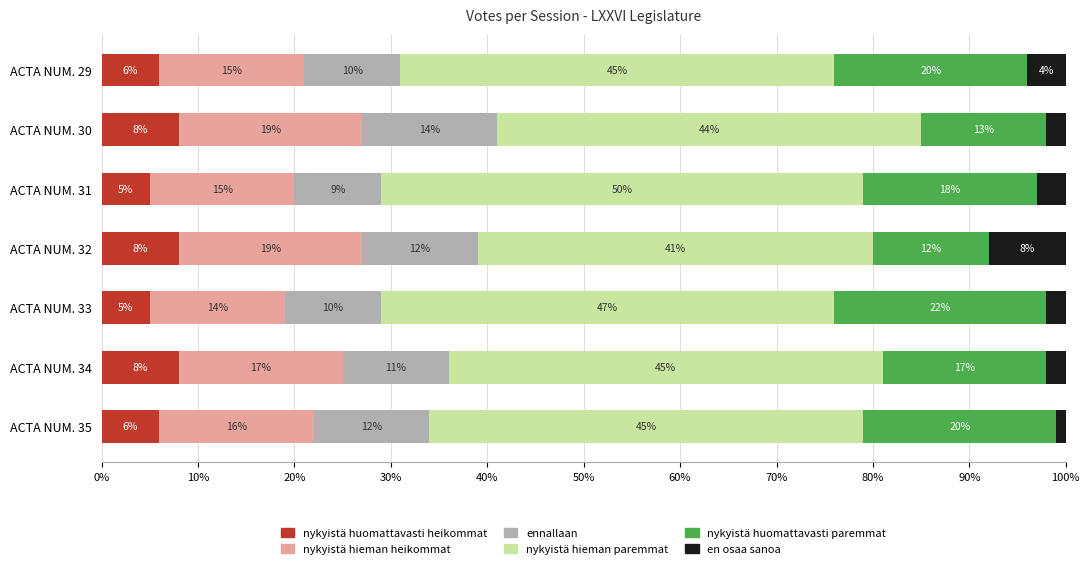

What is the difference between the second highest and minimum values in the nykyistä huomattavasti heikommat series?

3